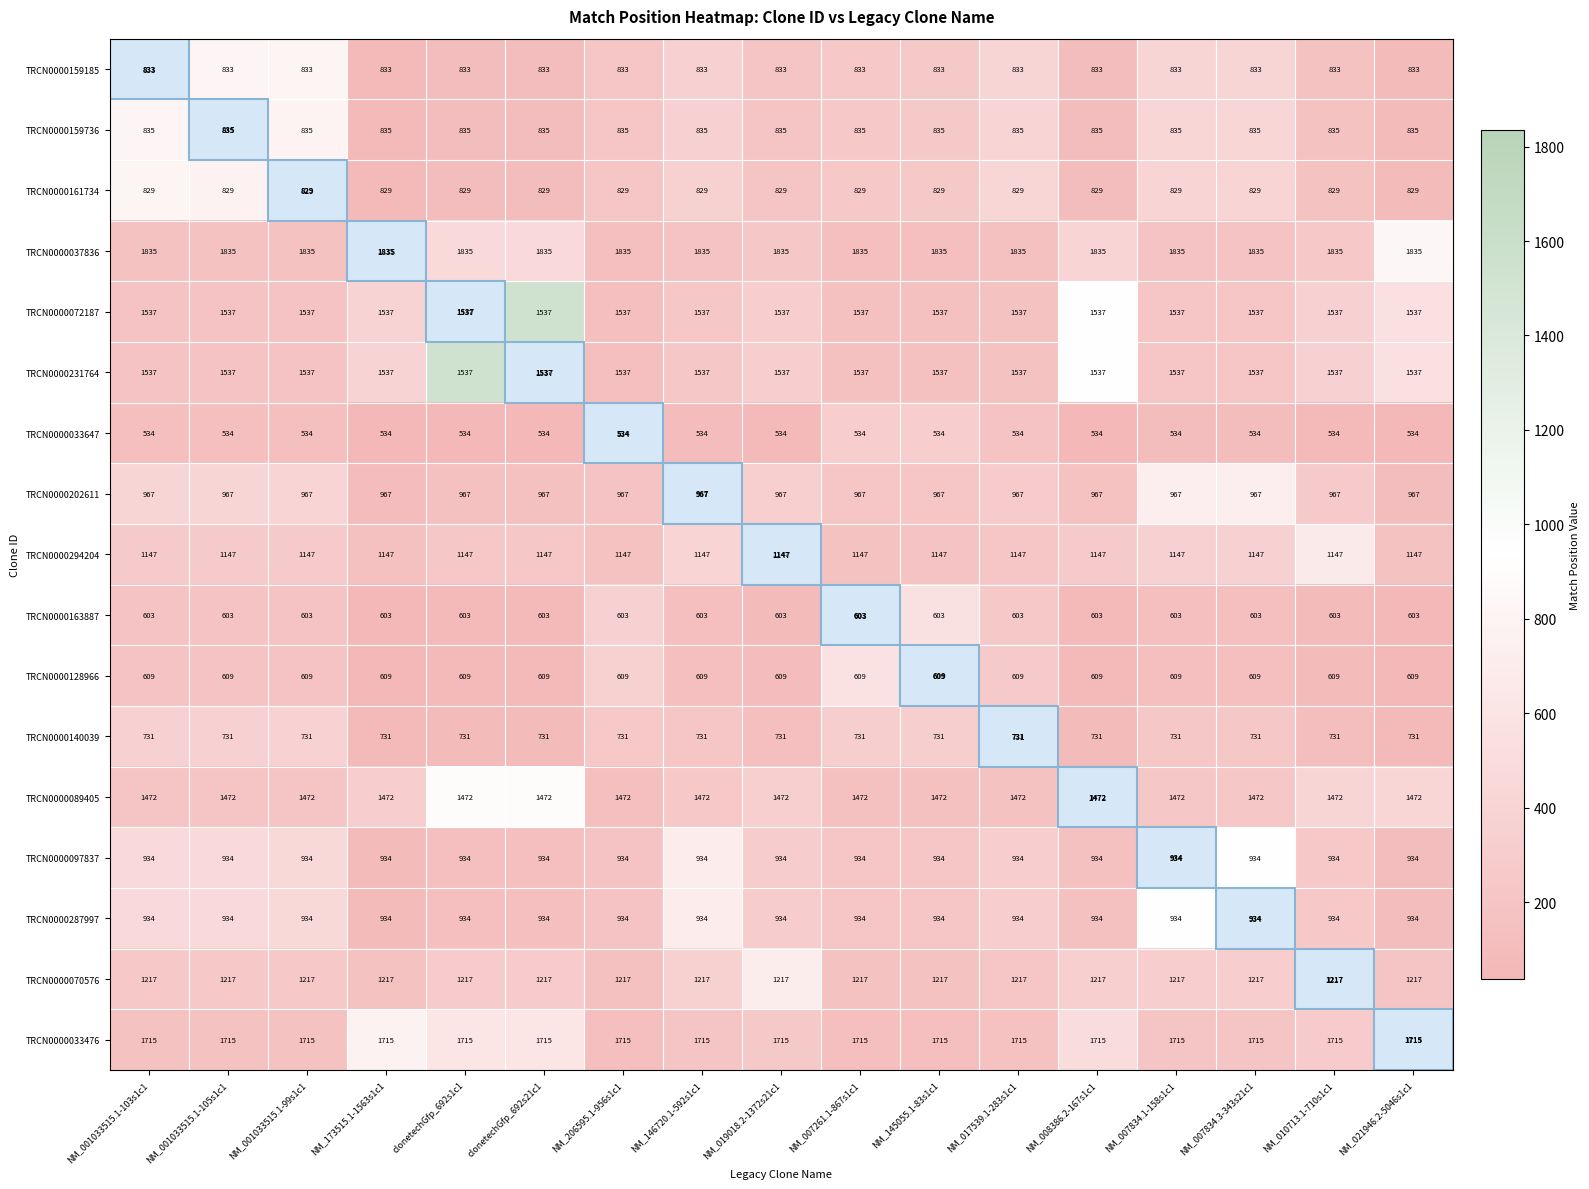

Which series has the largest total across all categories?

TRCN0000037836